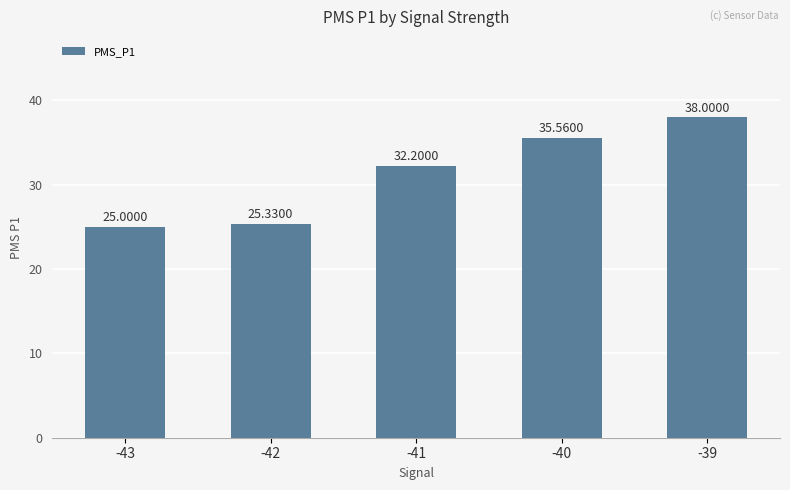

Are the bars horizontal?

No